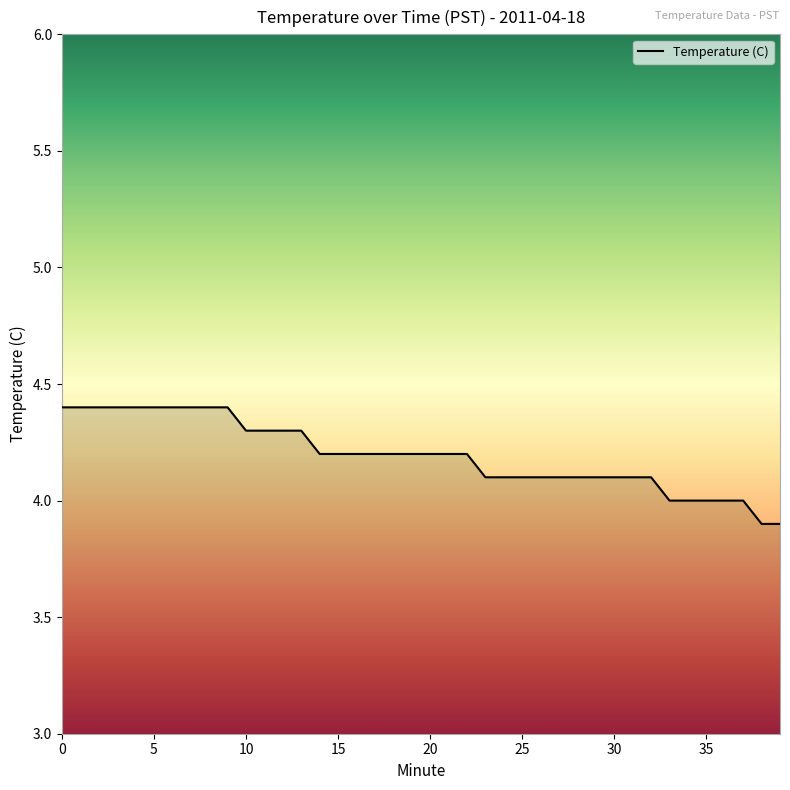

What is the difference between the maximum and second lowest values?

0.5